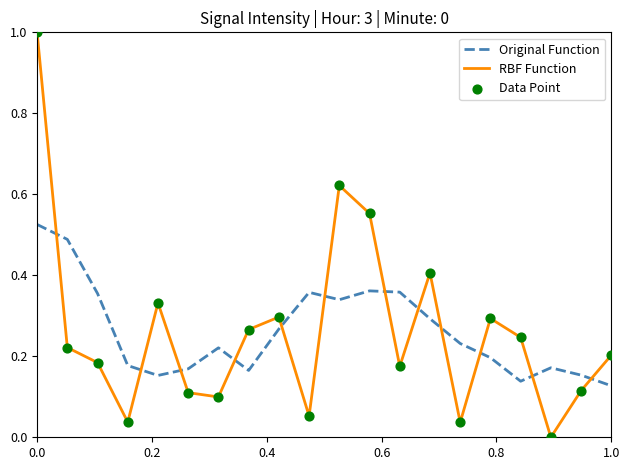

What is the difference between the maximum and minimum values in the RBF Function series?

1.0